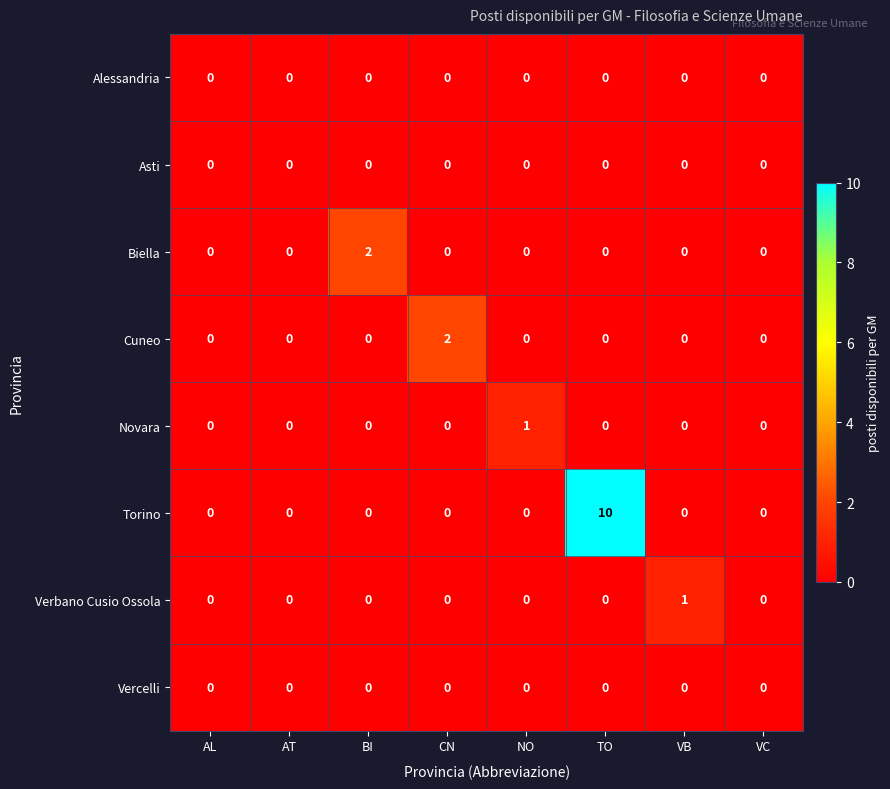

The value of Alessandria at NO is 0. True or false?

True